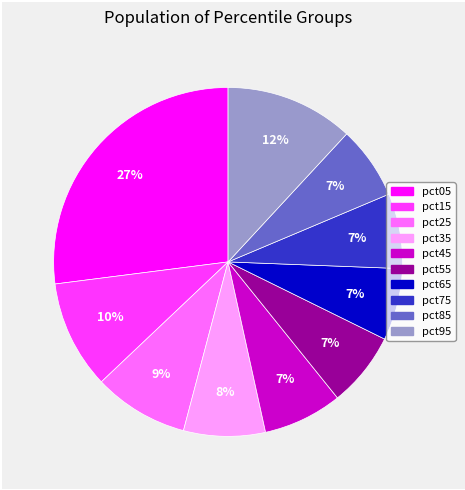

To the nearest percent, what portion does pct65 represent?

7%